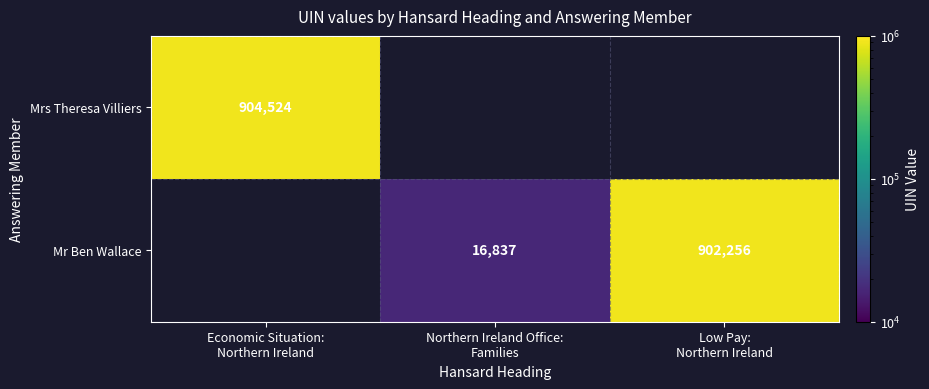

The Mrs Theresa Villiers series shows 904524.0 at Economic Situation: Northern Ireland. True or false?

True